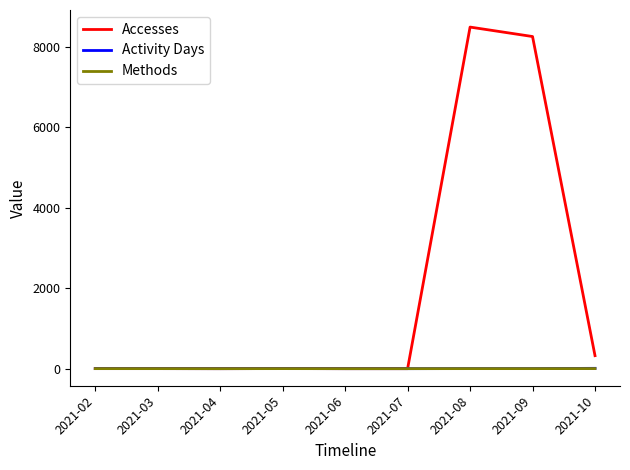

Is the value of Accesses at 2021-09 greater than the value of Activity Days at 2021-08?

Yes